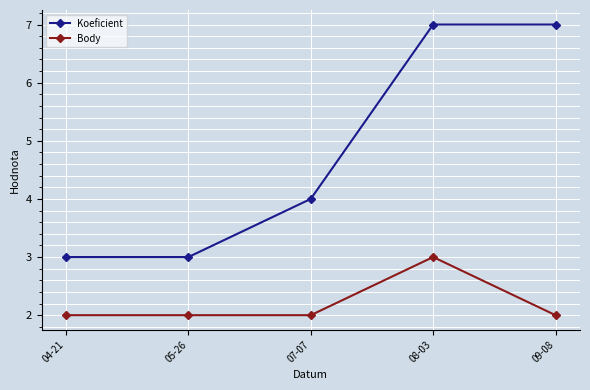

Reading left to right, what are all the values shown in this chart?

Koeficient: 04-21=3	05-26=3	07-07=4	08-03=7	09-08=7
Body: 04-21=2	05-26=2	07-07=2	08-03=3	09-08=2